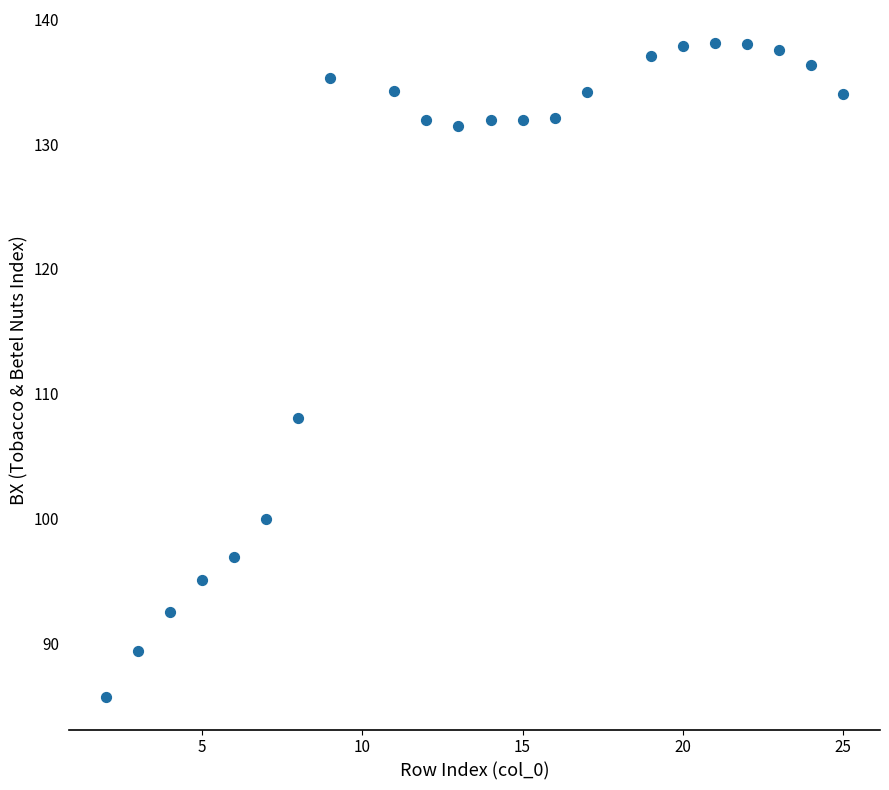

What is the range of X values (max minus min)?

23.0